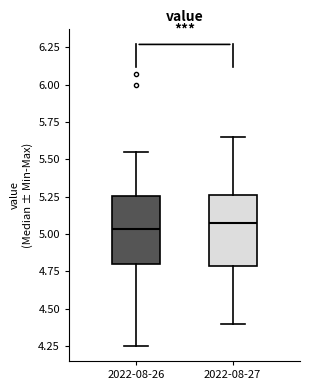

Reading left to right, read every box against the y-axis: the position of its median line, the range the box covers, and the ends of its whiskers. The values are not printed on the chart, so give them approximately, as read against the axis.

2022-08-26: median 5.05, box 4.80 to 5.25, whiskers 4.25 to 5.55
2022-08-27: median 5.10, box 4.80 to 5.25, whiskers 4.40 to 5.65